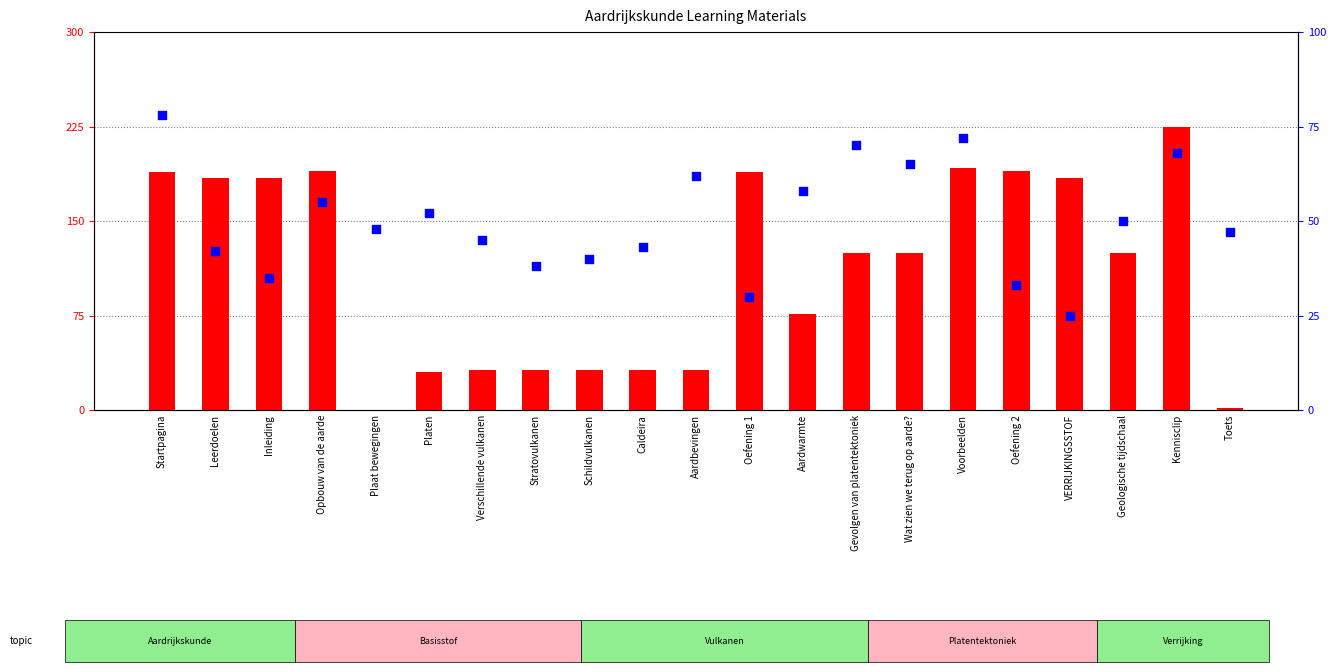

Is the value of percentile rank within the sample at Toets greater than the value of count at Plaat bewegingen?

Yes